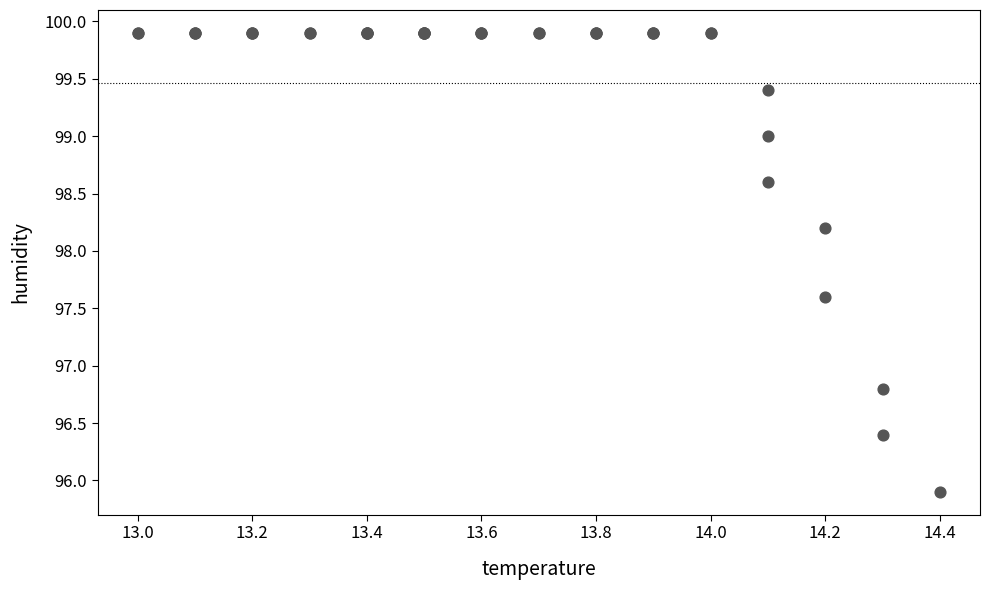

What Y value in the scatter plot is closest to 97?

96.8